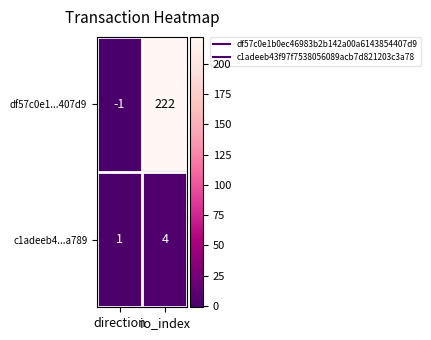

Reading left to right, list all the values displayed in this chart.

df57c0e1...407d9: direction=-1	io_index=222
c1adeeb4...a789: direction=1	io_index=4